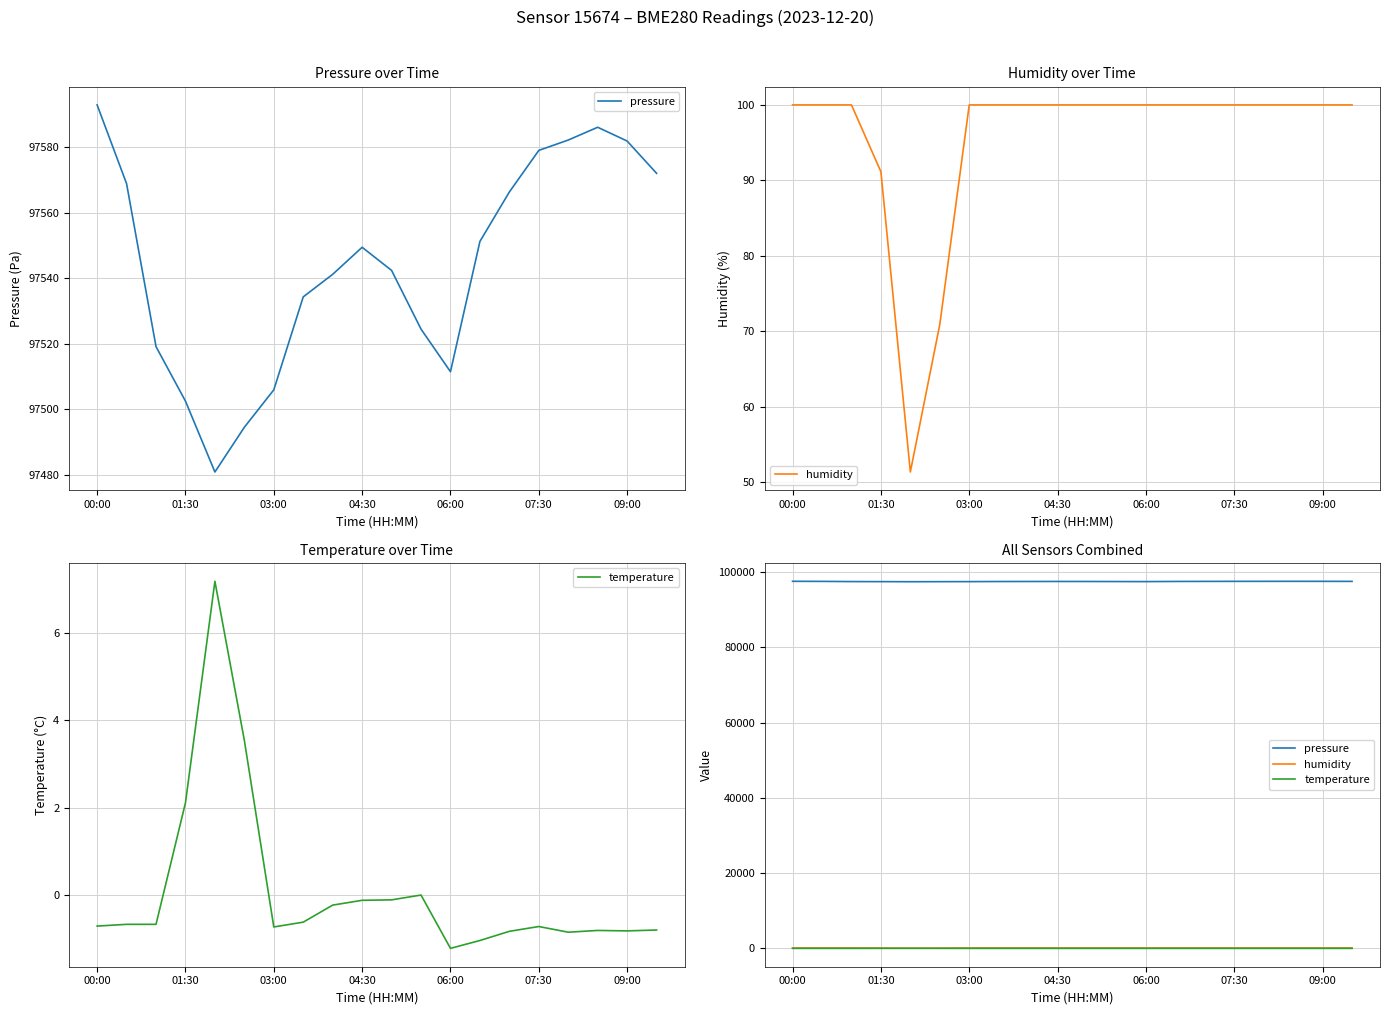

Count the number of data series in this chart.

3